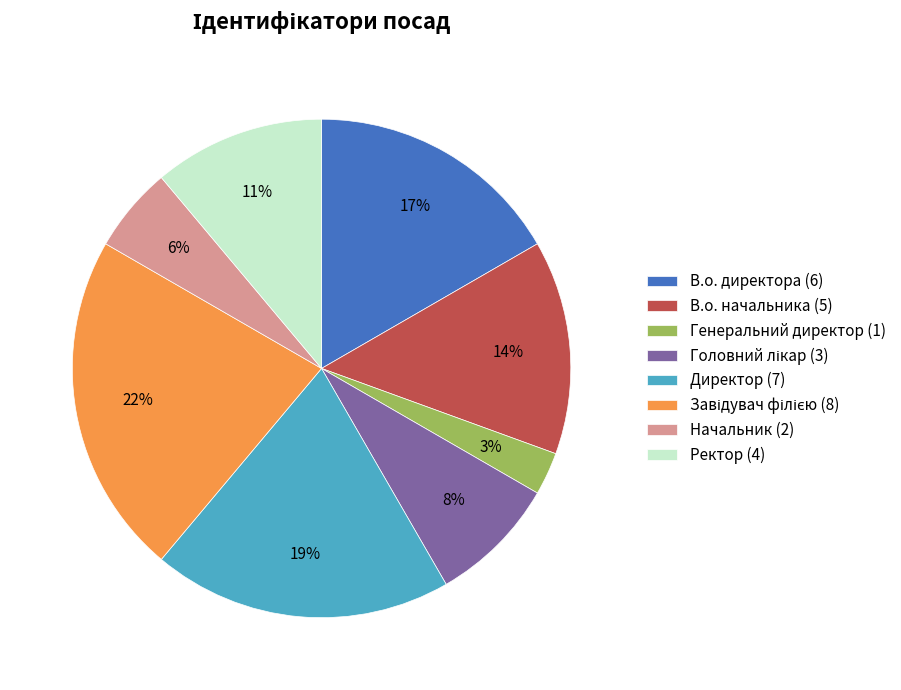

What is the ratio of the value at В.о. директора (6) to the value at В.о. начальника (5)?

1.2